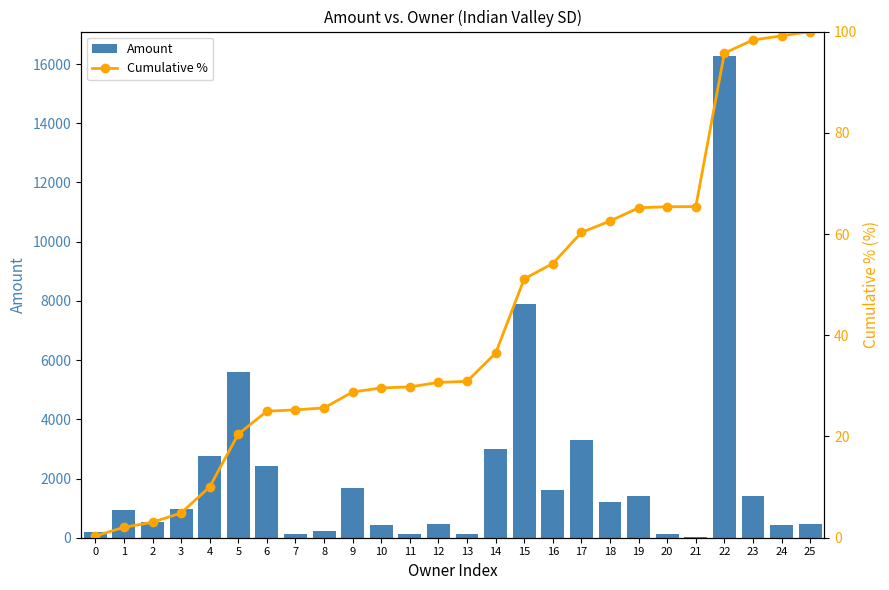

At which label does Amount reach its peak?

22